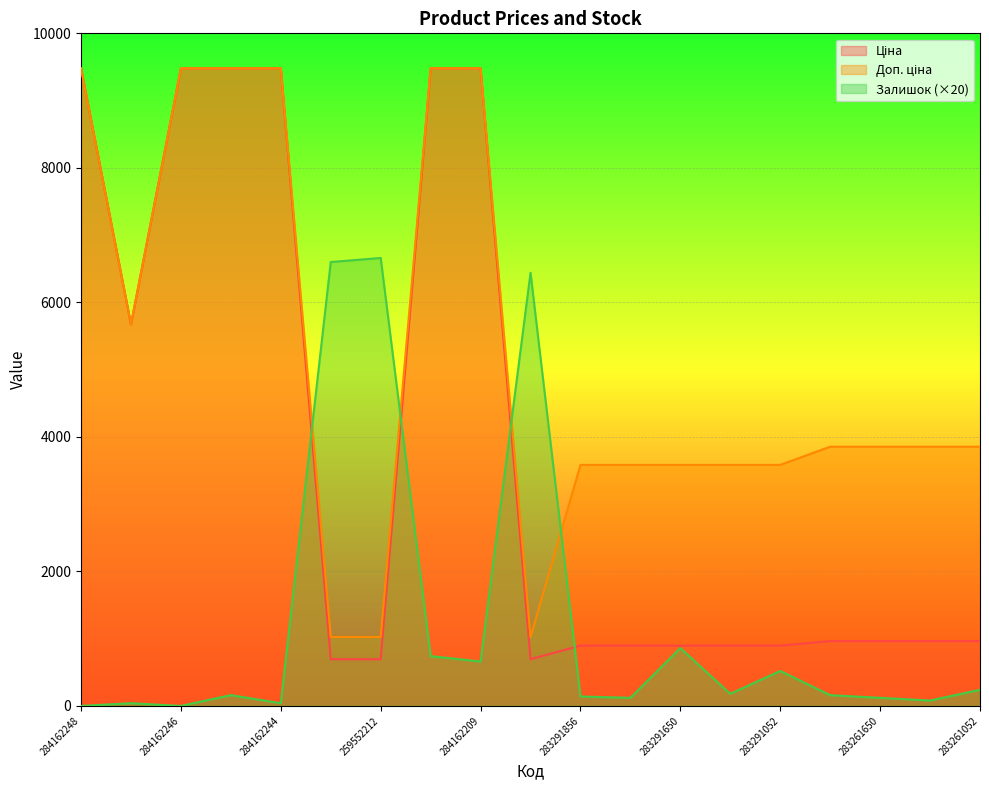

Count the number of data series in this chart.

3